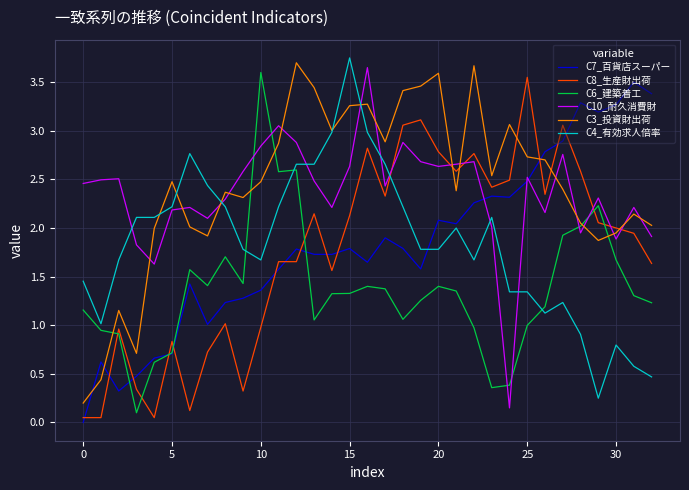

True or false: C8_生産財出荷 and C4_有効求人倍率 intersect in this chart.

True